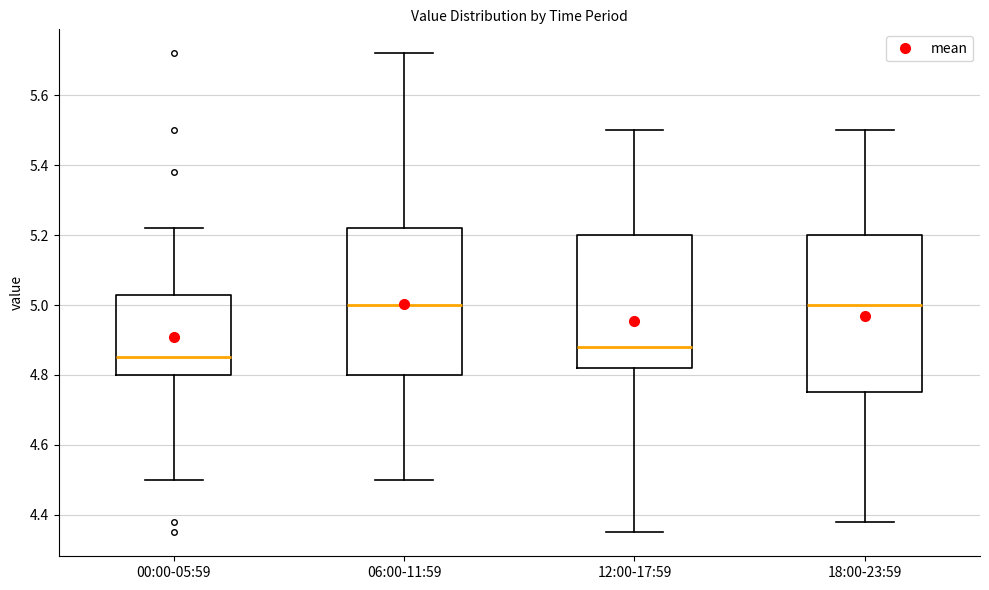

Reading left to right, transcribe this box plot: for each box, give where its median line is, the range the box spans, and where its two whiskers end, as read against the y-axis. The values are not printed on the chart, so give them approximately, as read against the axis.

00:00-05:59: median 4.86, box 4.80 to 5.04, whiskers 4.50 to 5.22
06:00-11:59: median 5.00, box 4.80 to 5.22, whiskers 4.50 to 5.72
12:00-17:59: median 4.88, box 4.82 to 5.20, whiskers 4.36 to 5.50
18:00-23:59: median 5.00, box 4.76 to 5.20, whiskers 4.38 to 5.50